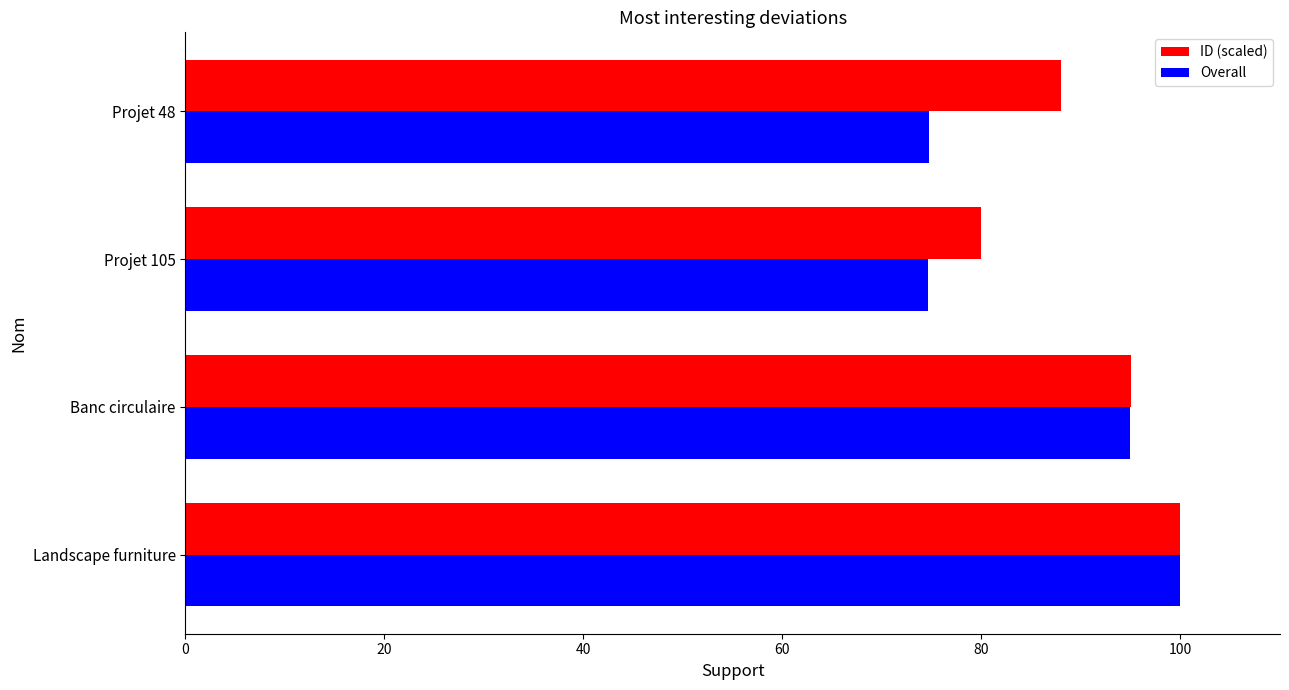

What is the maximum value for Overall?

100.0